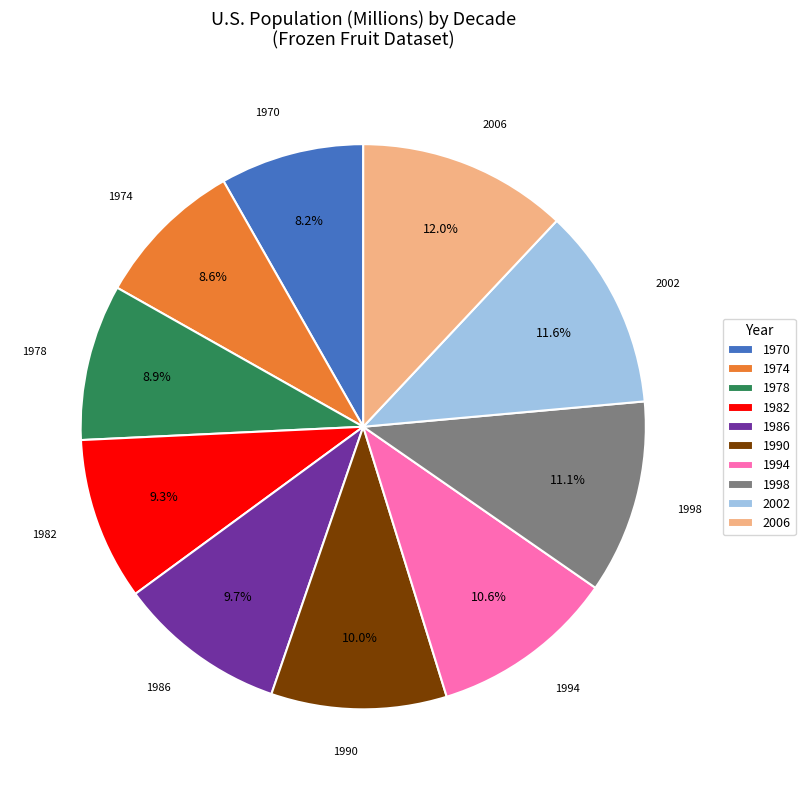

Approximately how many times larger is the value at 1982 compared to 1994?

0.9